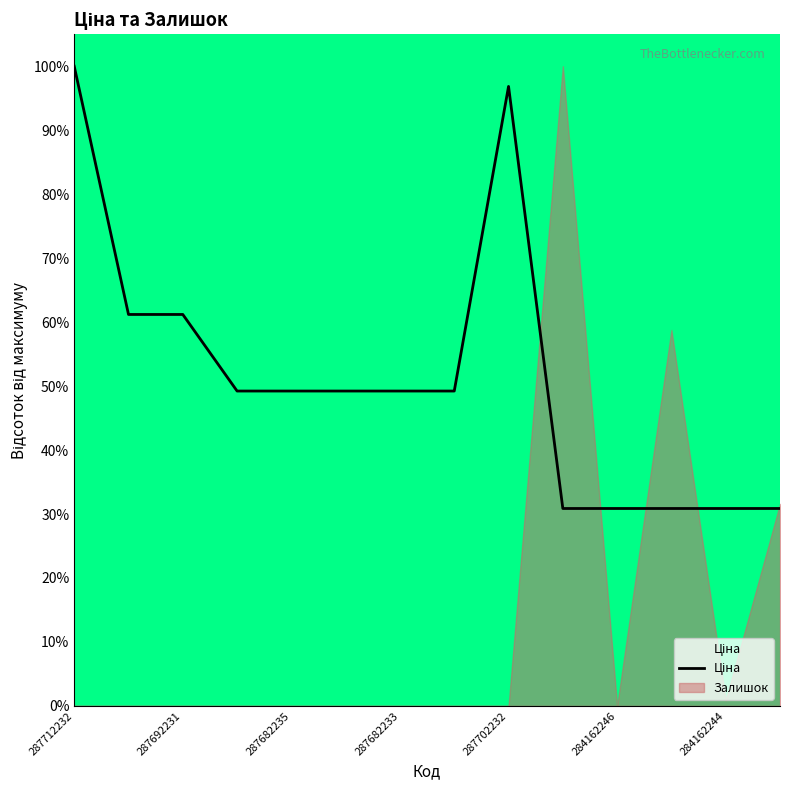

What is the maximum value shown in the chart?

100.0